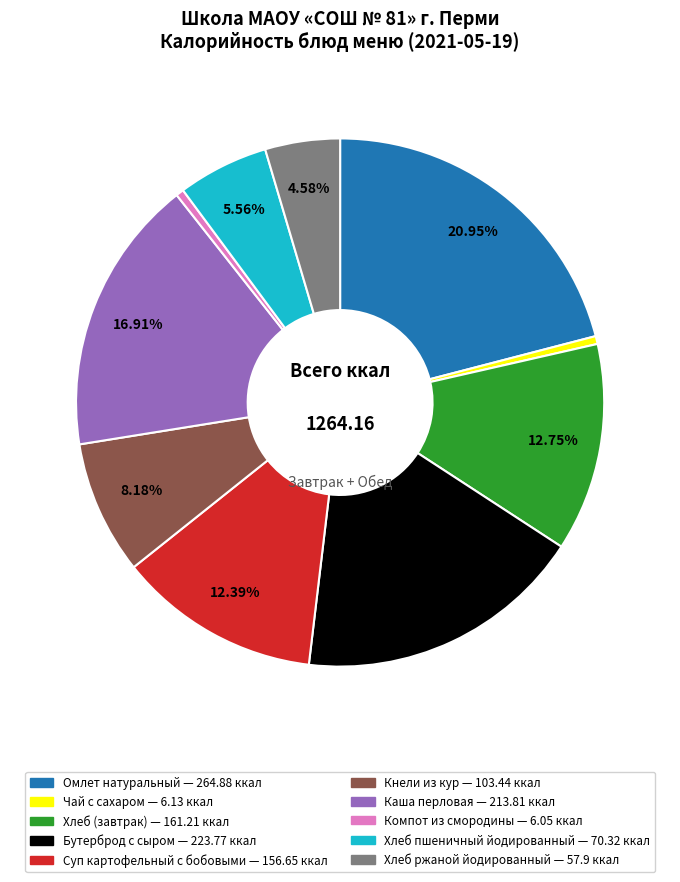

What is the ratio of the value at Хлеб (завтрак) to the value at Хлеб пшеничный йодированный?

2.3